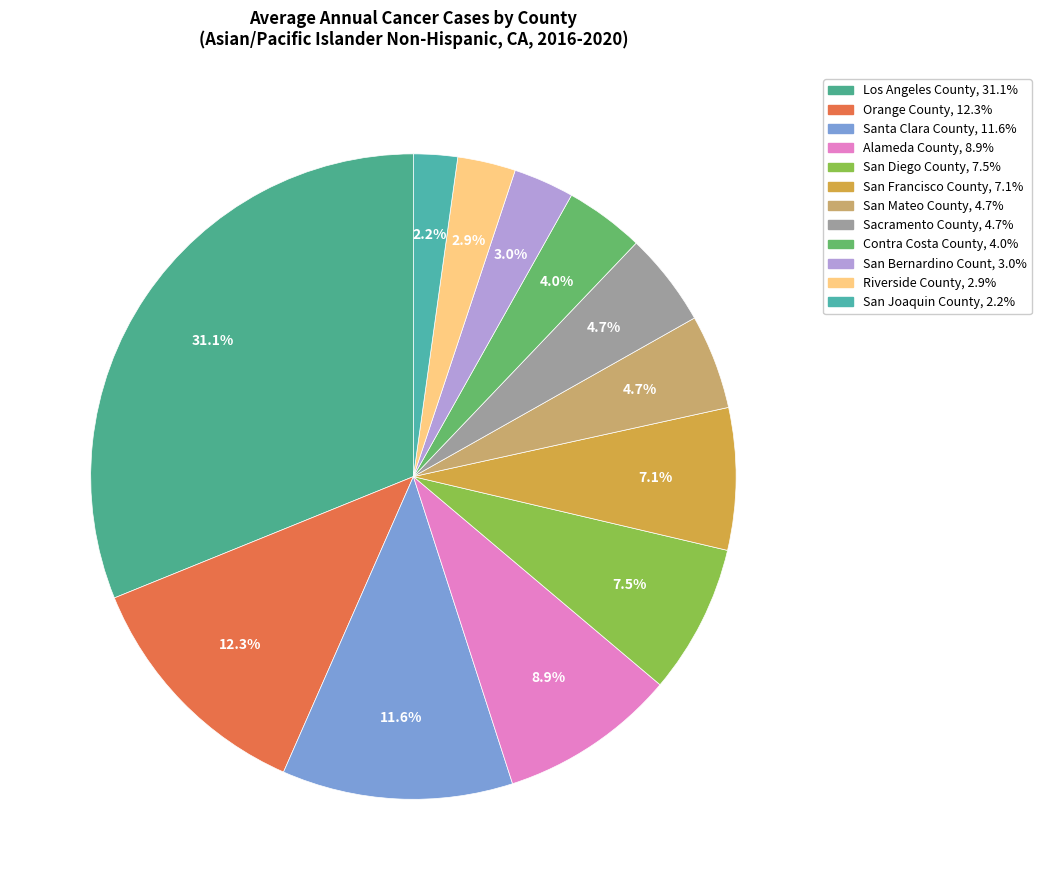

Is there any slice that represents more than half of the pie?

No